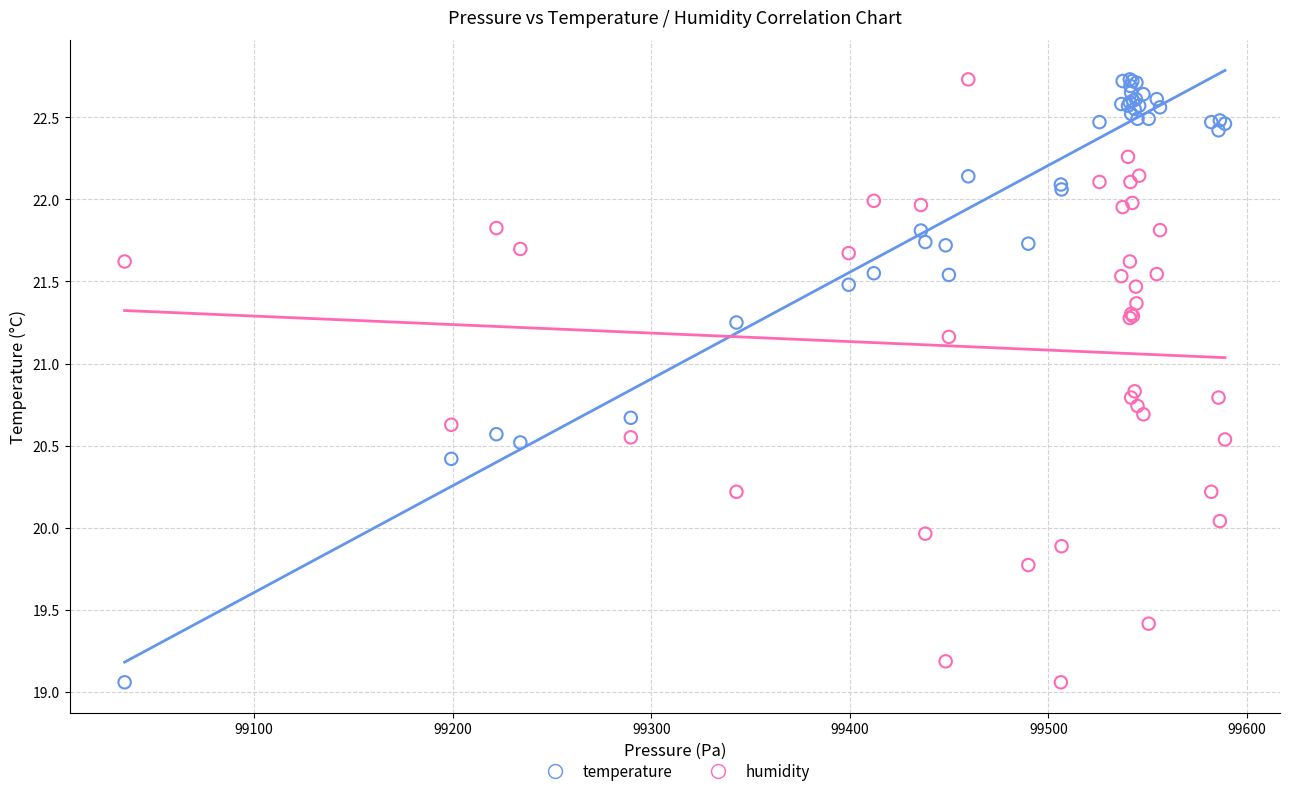

What is the X range (max minus min) for the scatter plot?

554.2